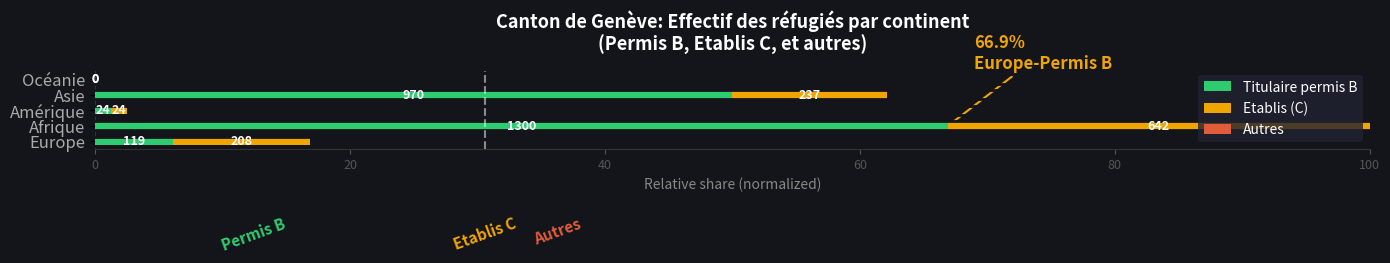

How many data points in Titulaire permis B are above 6?

3